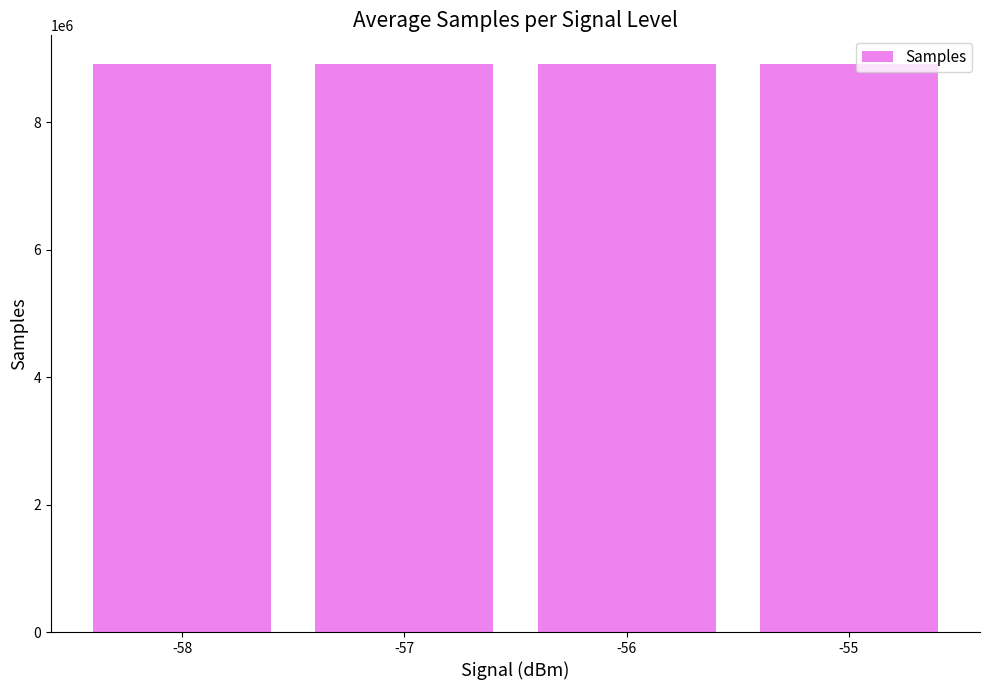

What is the value of the 1st bar from the left?

8920303.7